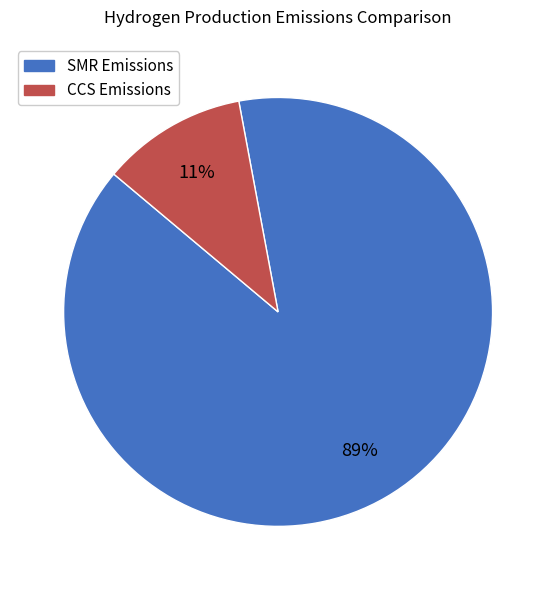

To the nearest percent, what portion does SMR Emissions represent?

89%